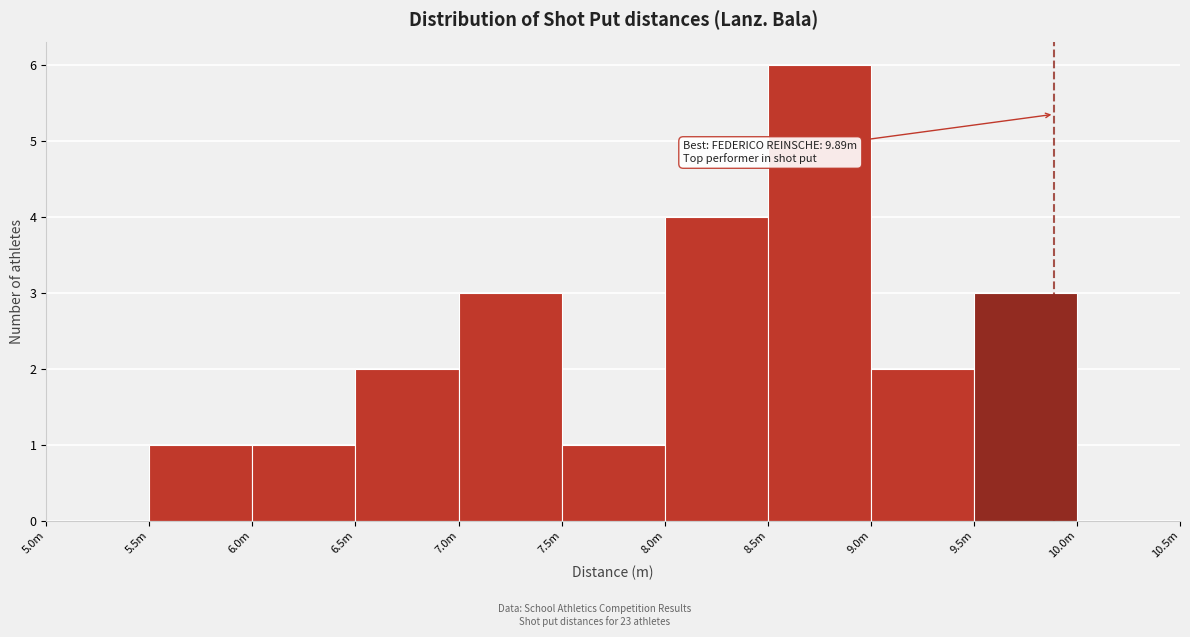

Reading right to left, transcribe all the data shown in this chart.

10.0m=0	9.5m=3	9.0m=2	8.5m=6	8.0m=4	7.5m=1	7.0m=3	6.5m=2	6.0m=1	5.5m=1	5.0m=0